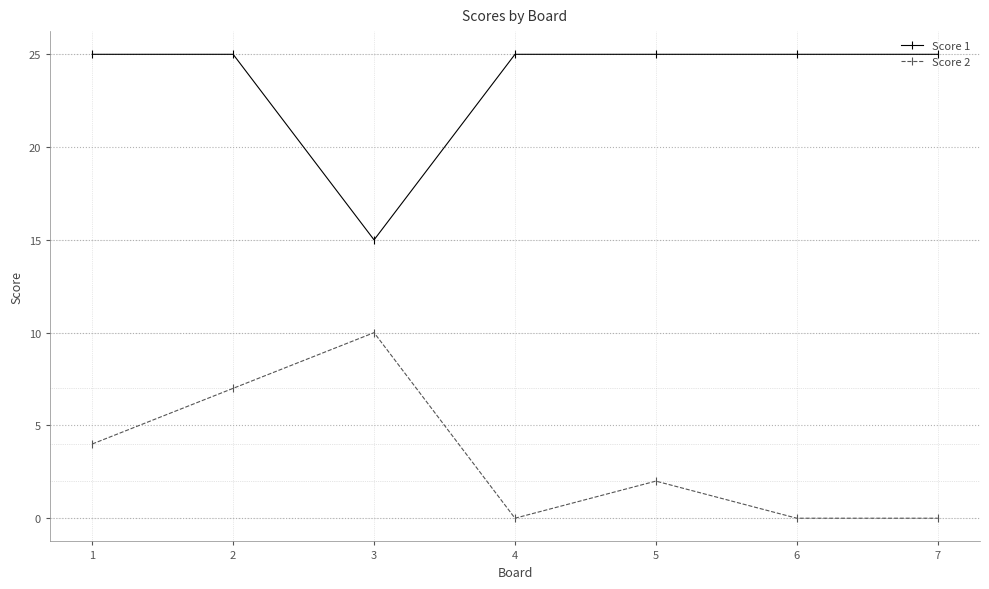

What is the maximum value for Score 2?

10